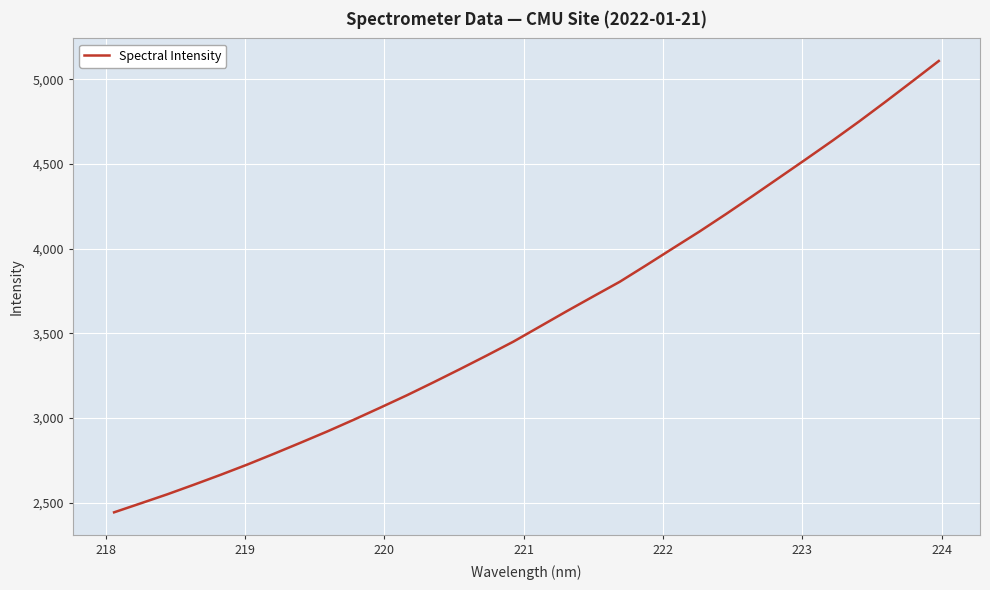

What is the maximum value shown in the chart?

5108.6